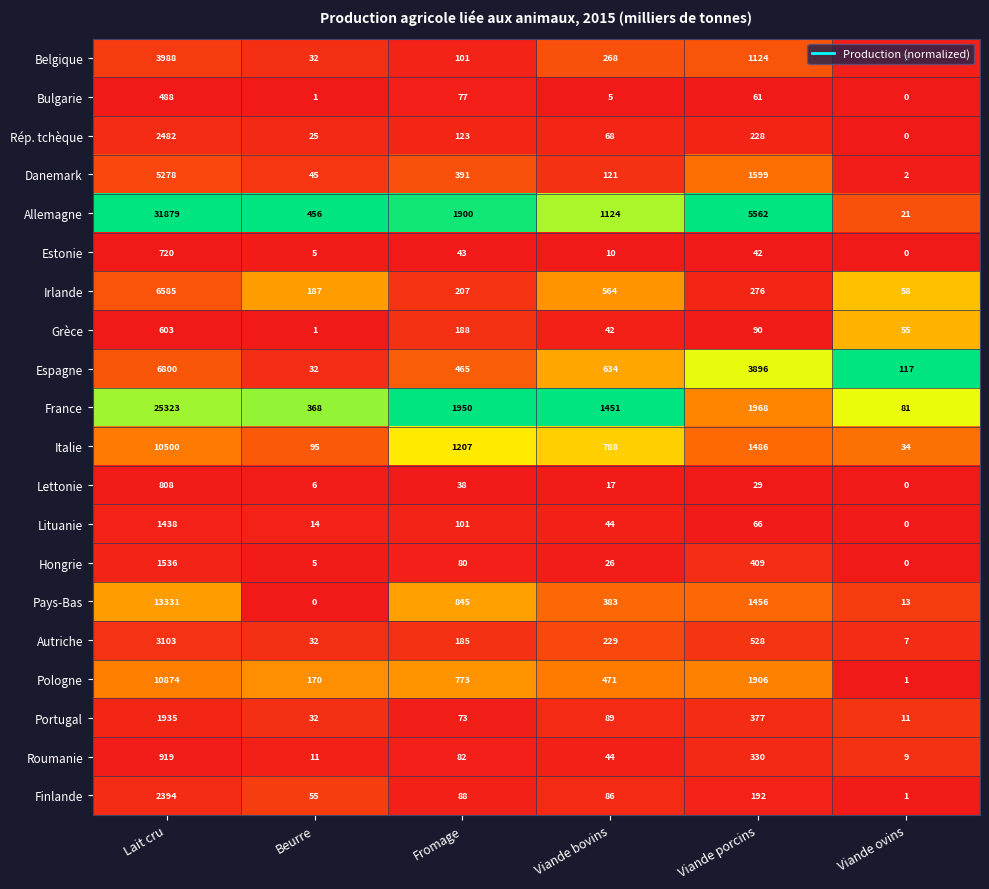

At which label does Roumanie reach its peak?

Lait cru